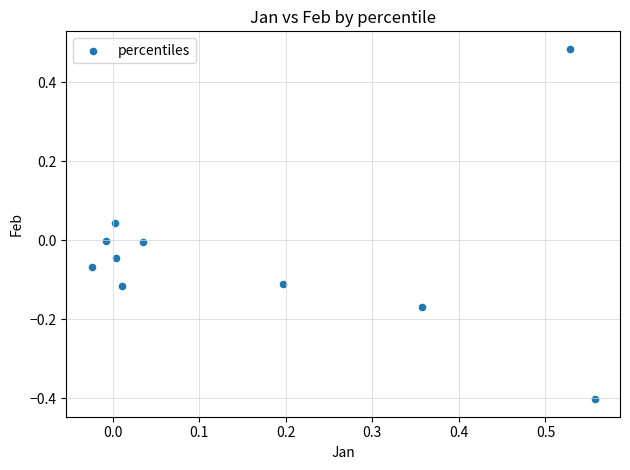

What is the range of Y values (max minus min)?

0.9